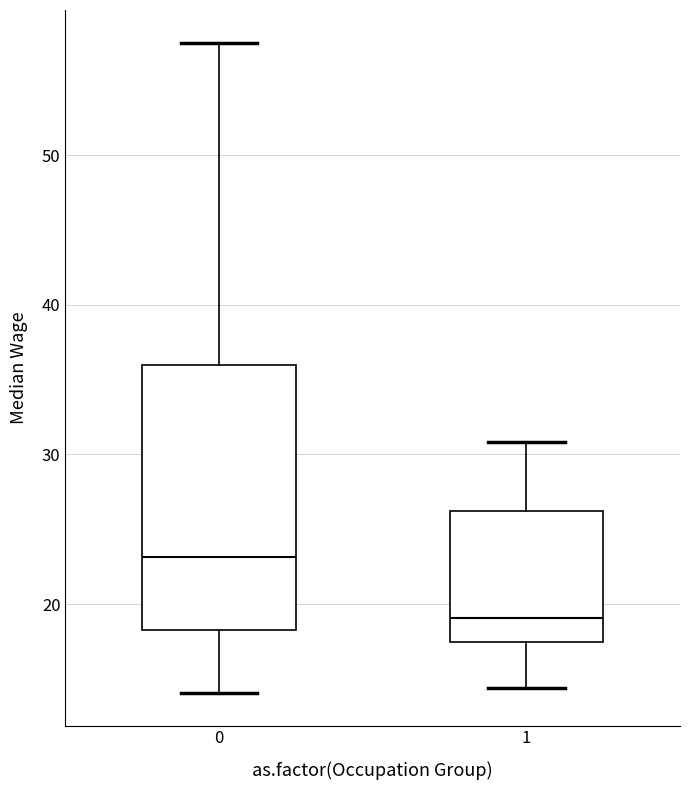

Which box's median line is the lowest?

1